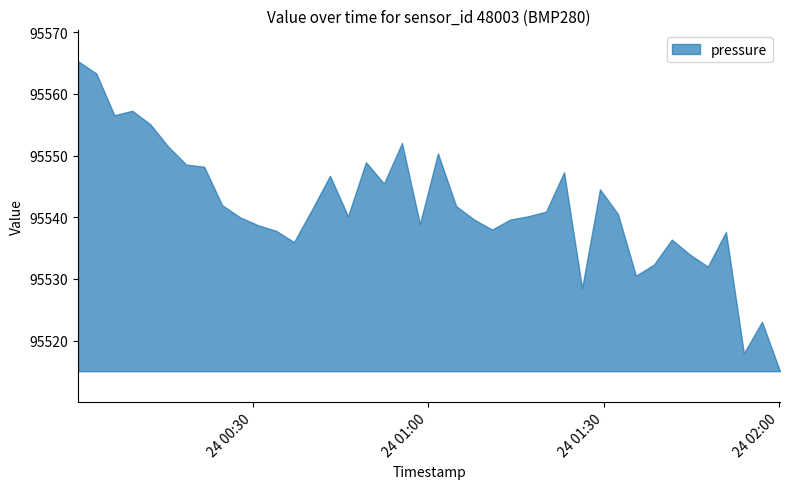

How many interior local peaks (higher than both neighbors) does the data have?

10